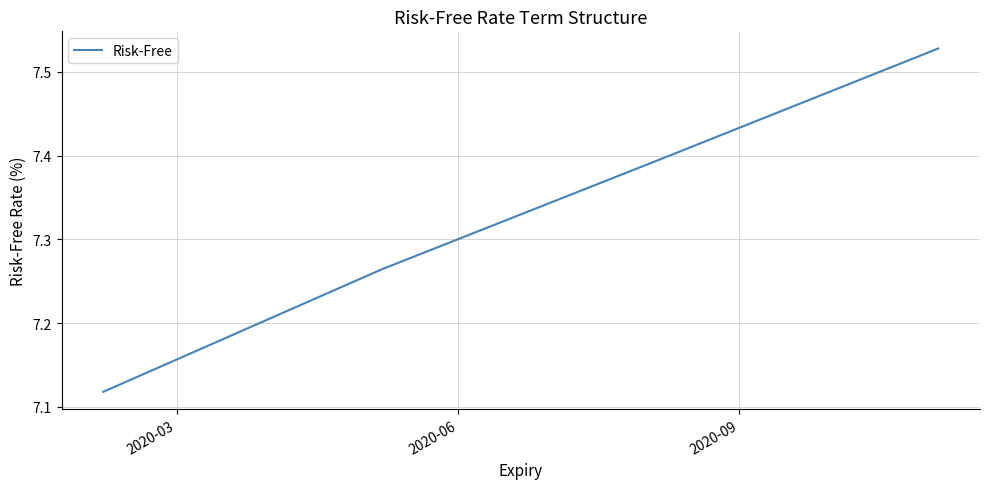

Count the values in the range 7 to 8.

4